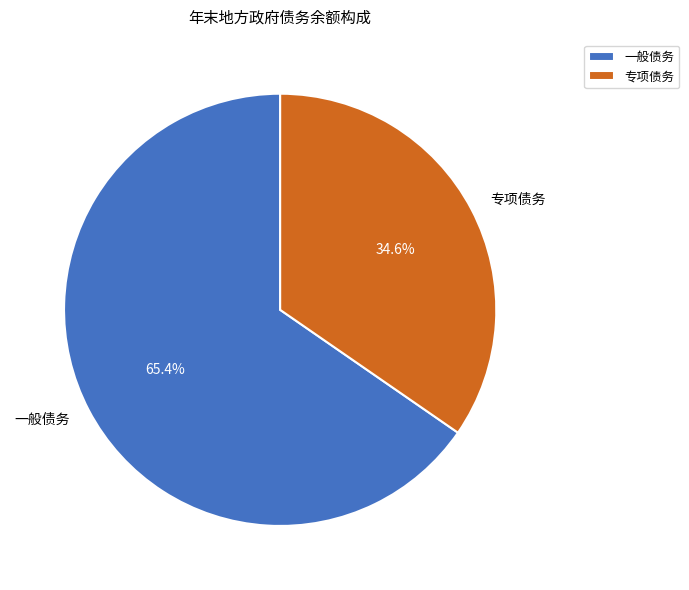

Is 一般债务 the majority of the pie?

Yes